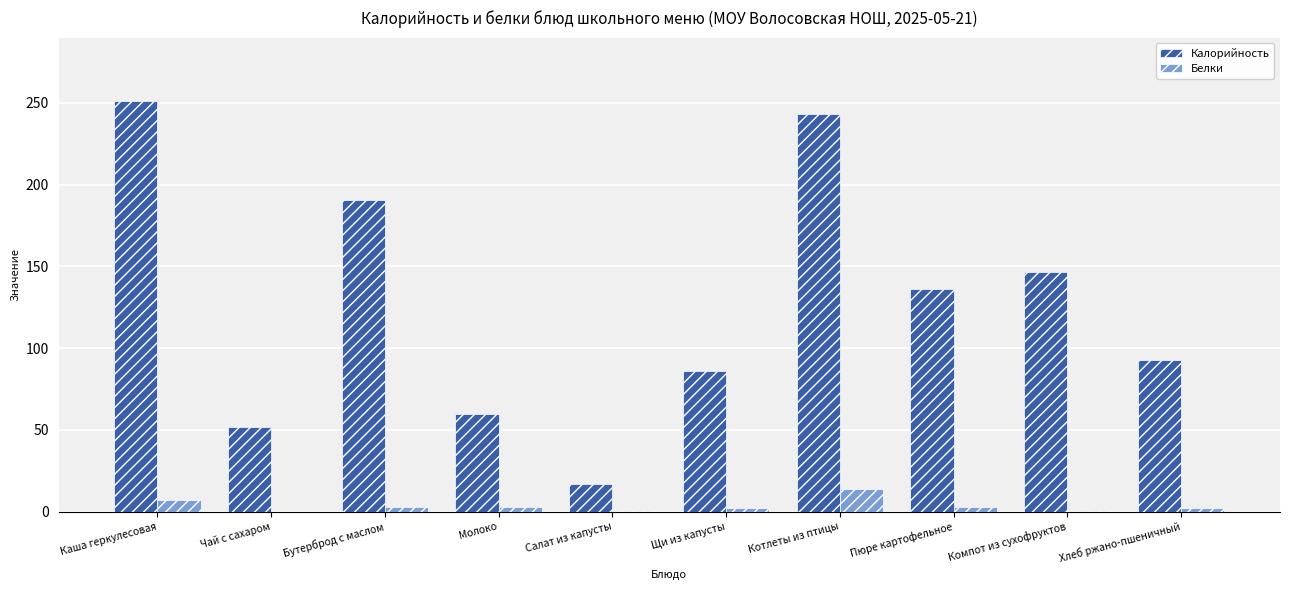

Is it true that Калорийность equals 86.2 at Щи из капусты?

True